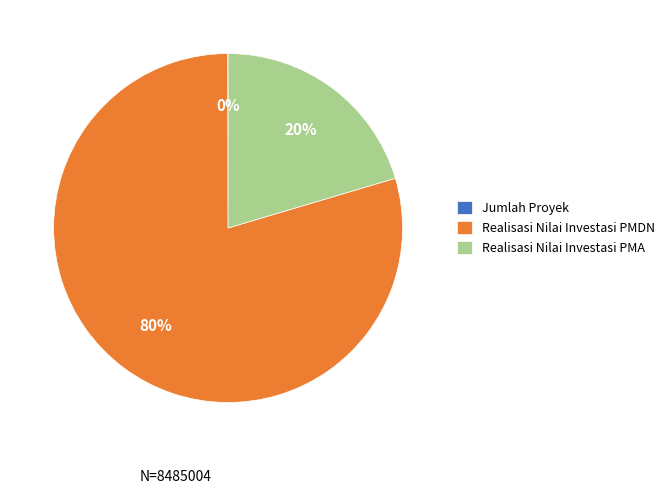

Which slice represents more than half of the pie?

Realisasi Nilai Investasi PMDN